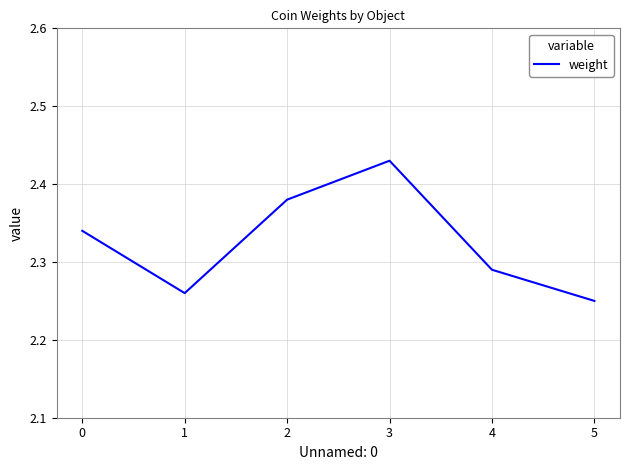

Is it true that the value at 0 is 0.5?

False